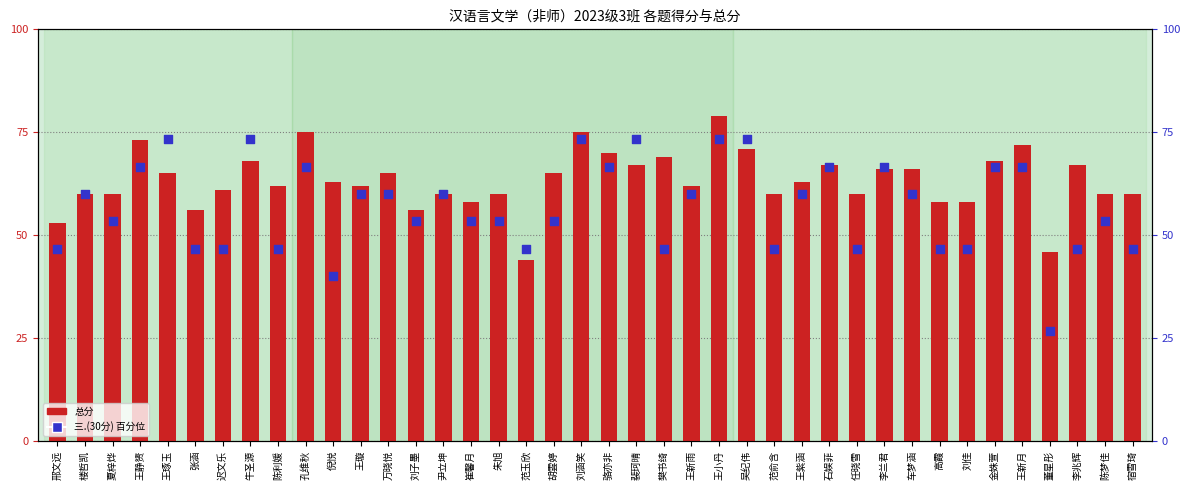

Which series has the largest Y range (max minus min)?

三.(30分)百分位